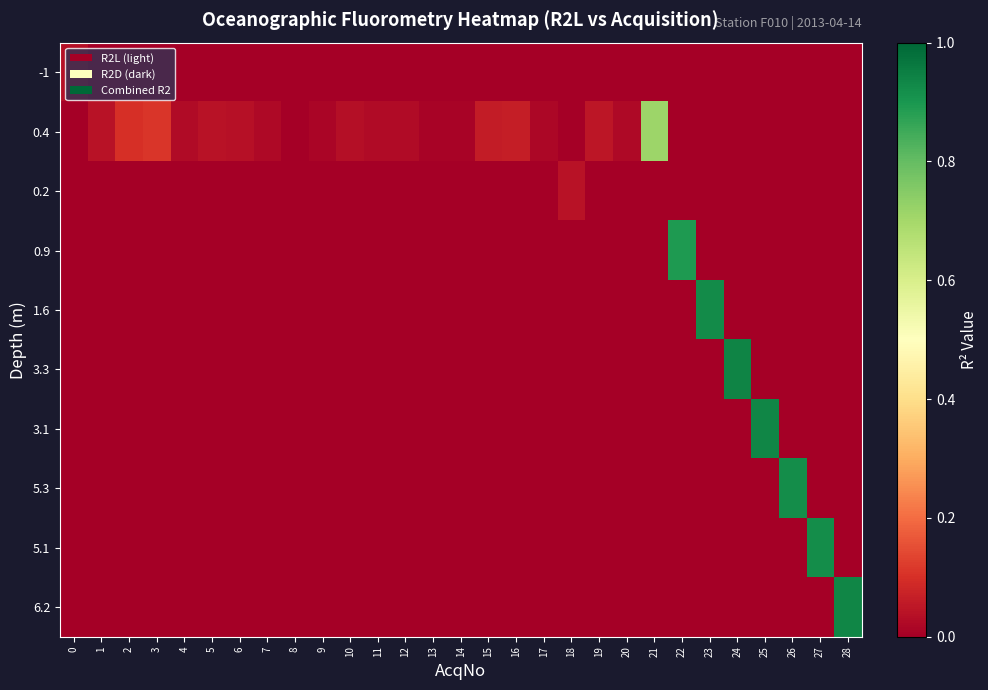

What is the maximum value shown in the chart?

0.9